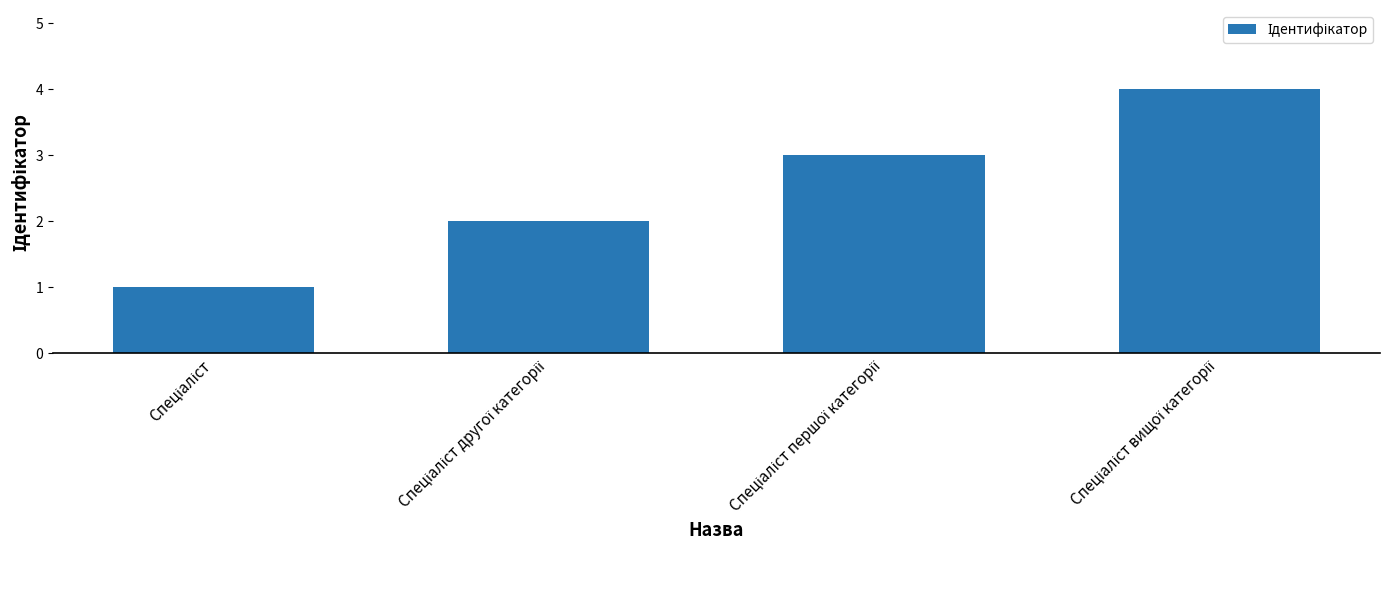

What is the greatest value displayed?

4